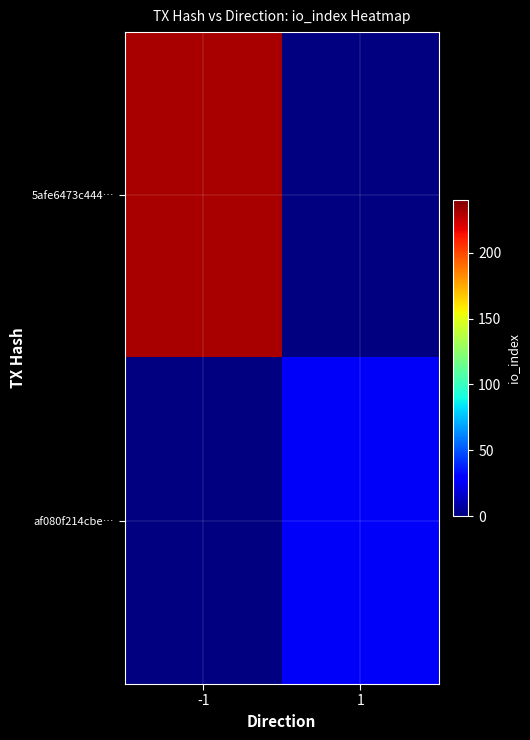

Count the number of data series in this chart.

2